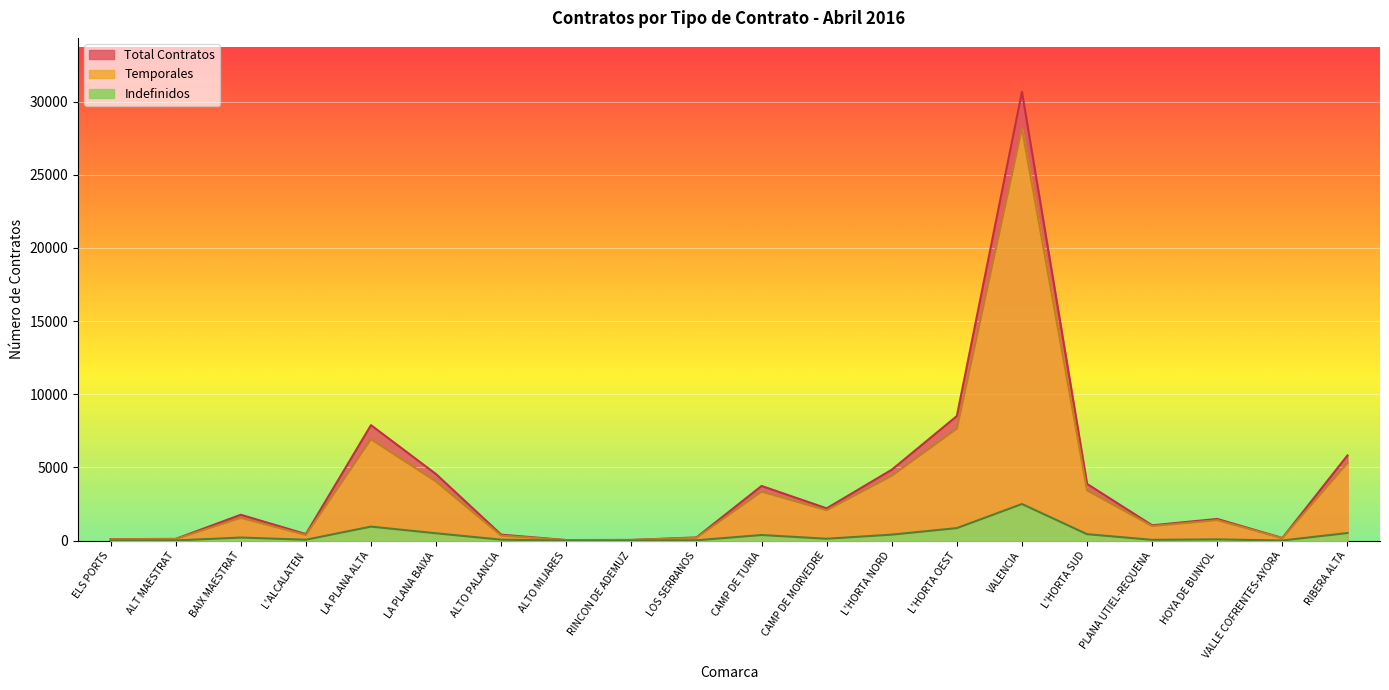

Where is Temporales nearest to the value 14102?

L'HORTA OEST